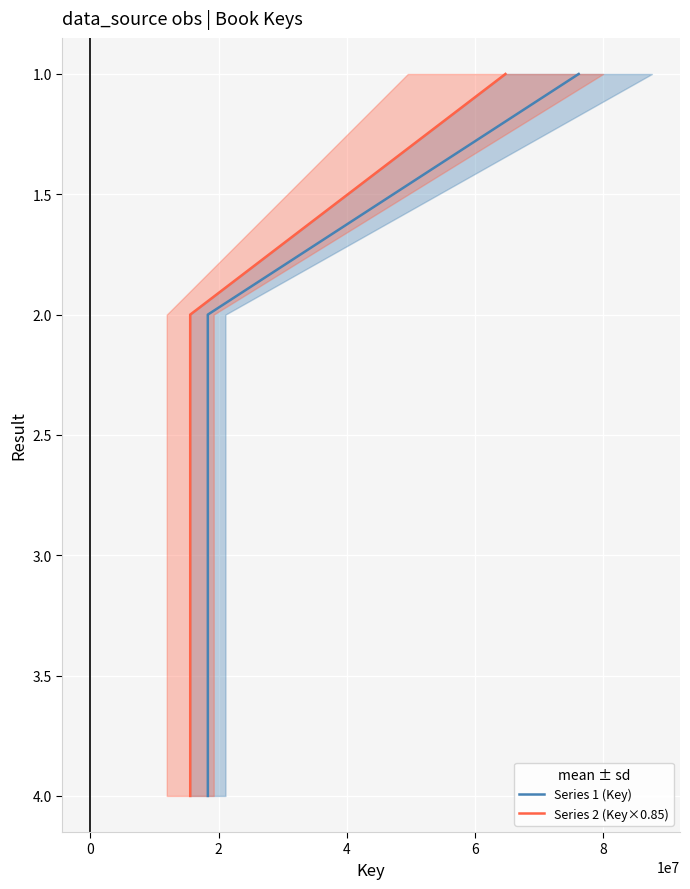

How many data points in Series 1 (Key) are less than 3?

2